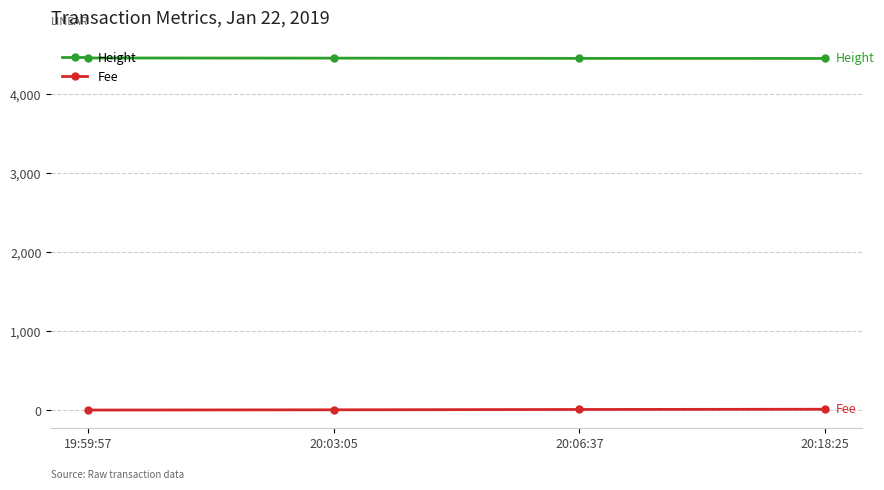

At 20:03:05, list the series in order from smallest to largest.

Fee, Height